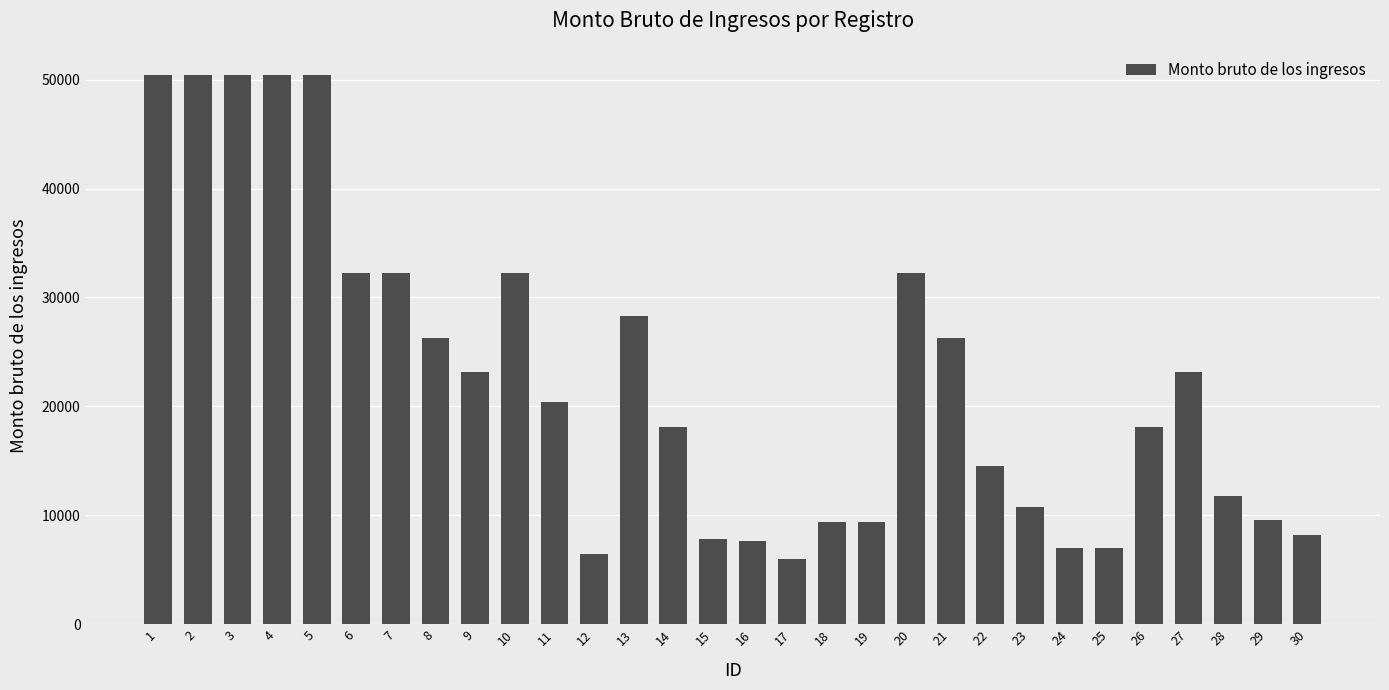

The value at 18 is 9346.4. True or false?

True